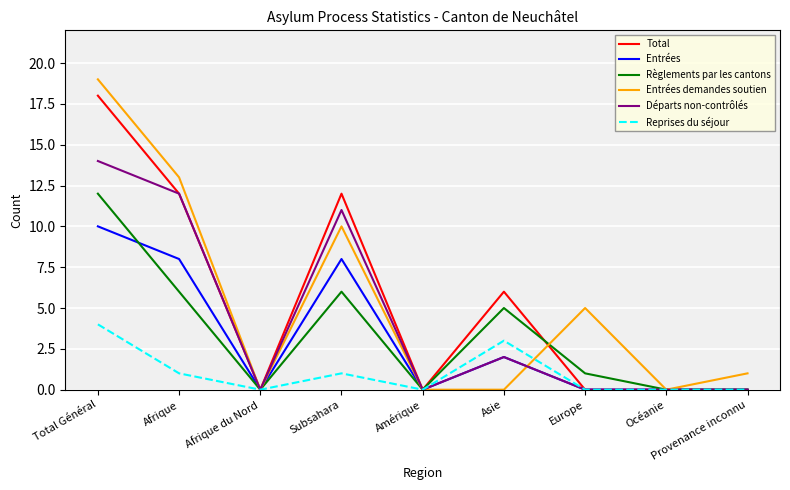

What is the maximum value shown in the chart?

19